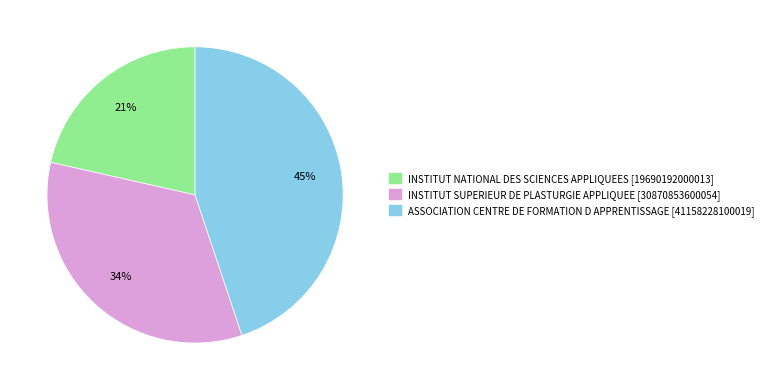

Does INSTITUT NATIONAL DES SCIENCES APPLIQUEES represent more than half of the total?

No